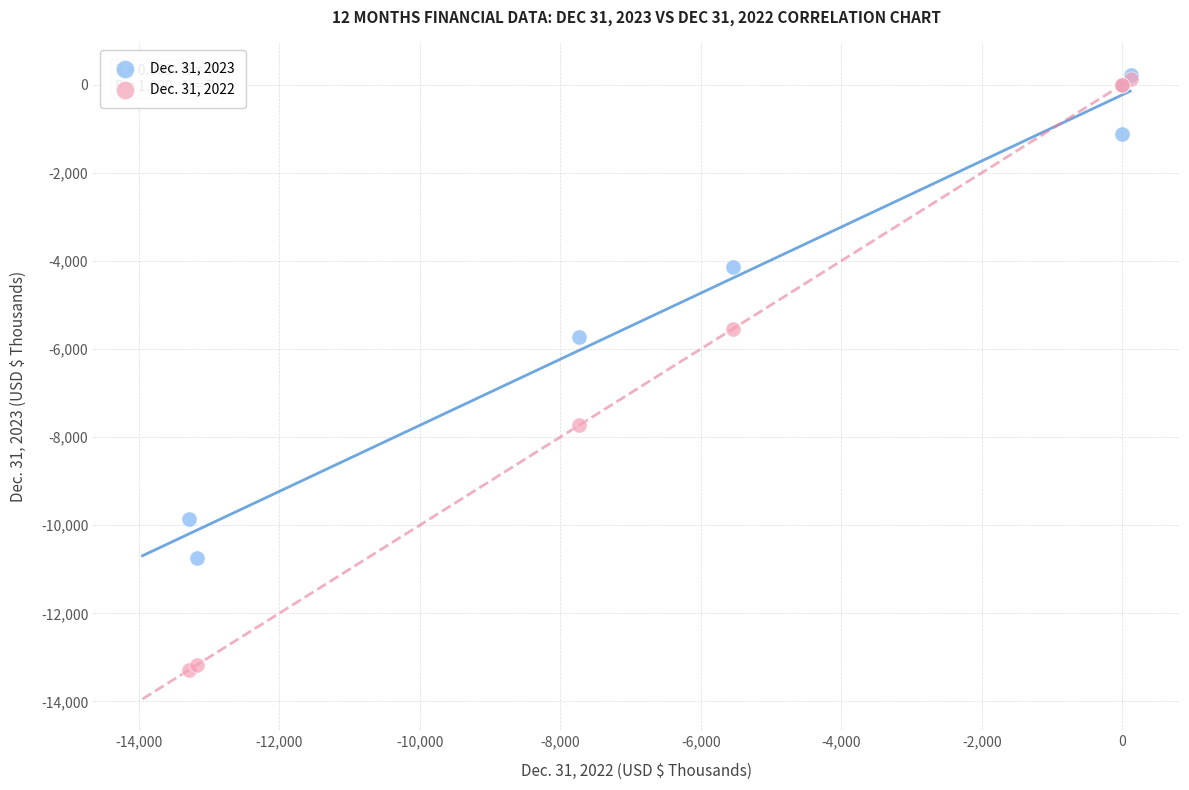

Across all series, what Y value is closest to -6526?

-5724